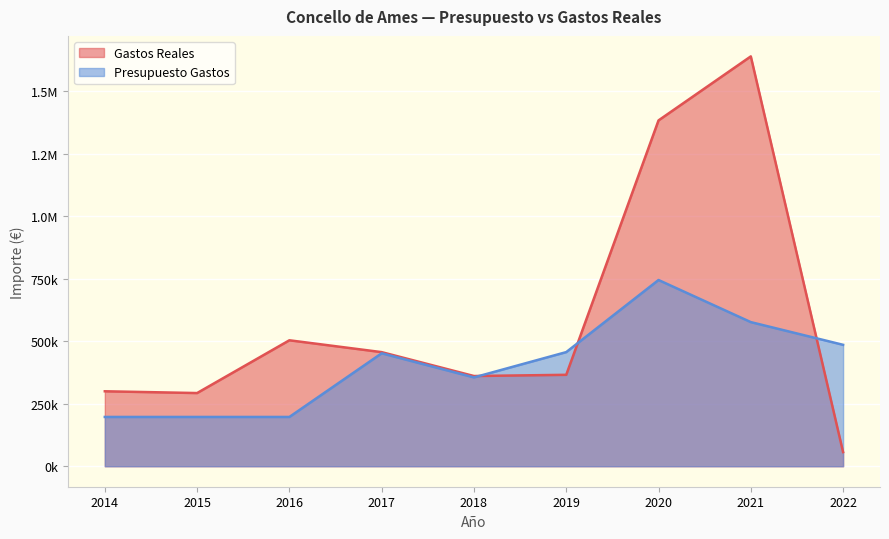

The Gastos Reales series shows 411055.1 at 2015. True or false?

False